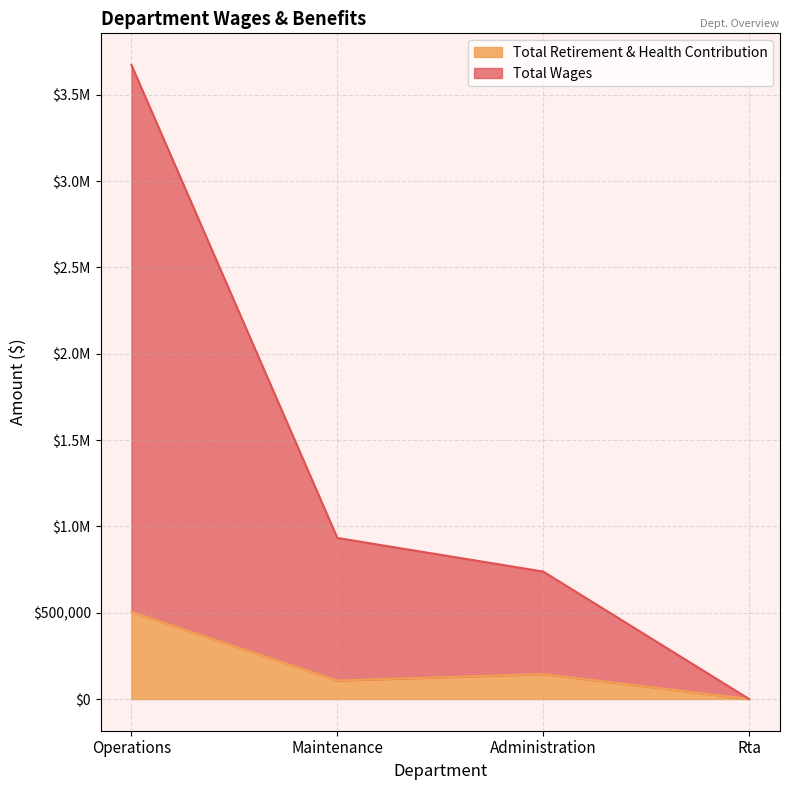

True or false: Total Wages and Total Retirement & Health Contribution intersect in this chart.

False